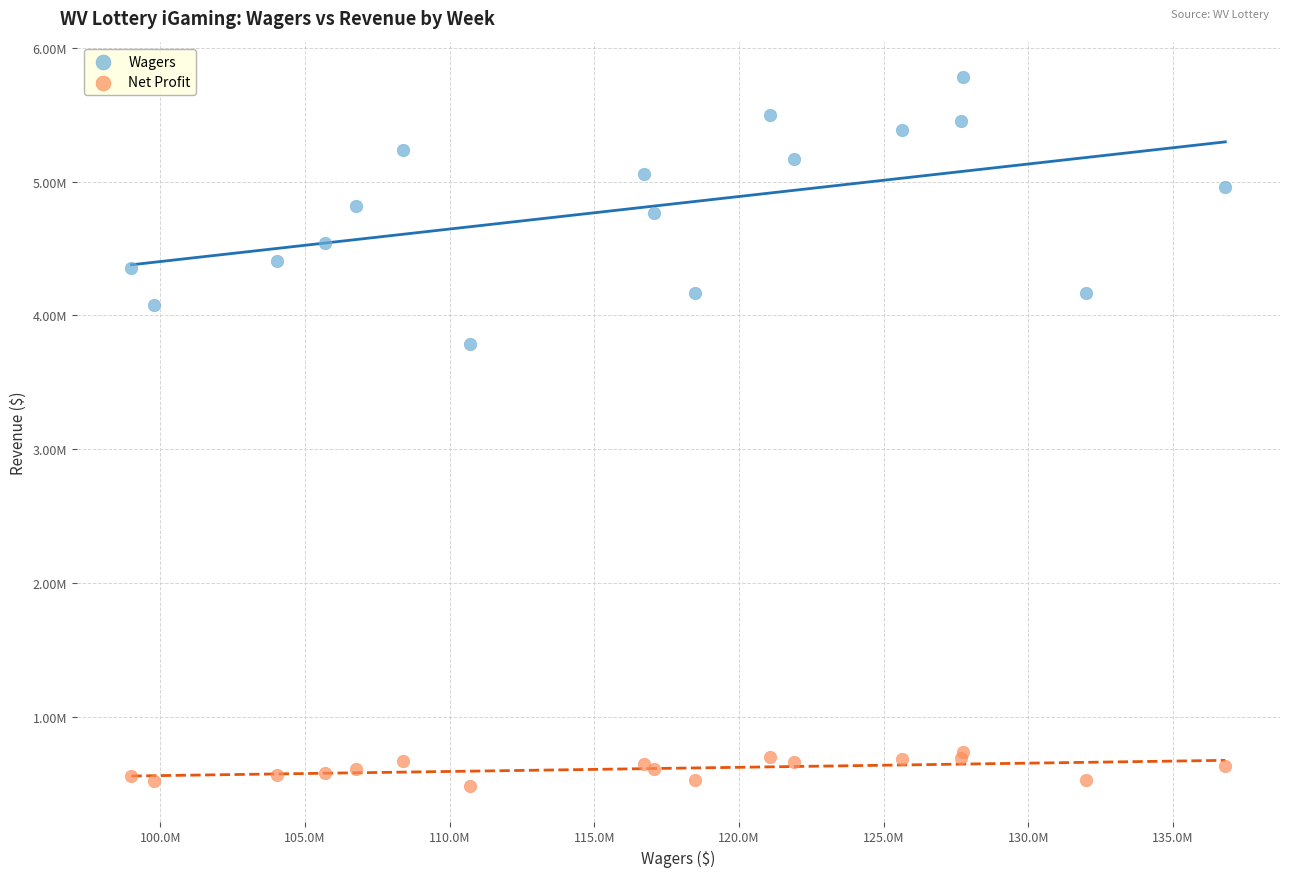

What are all the series names shown in the legend?

Wagers, Net Profit